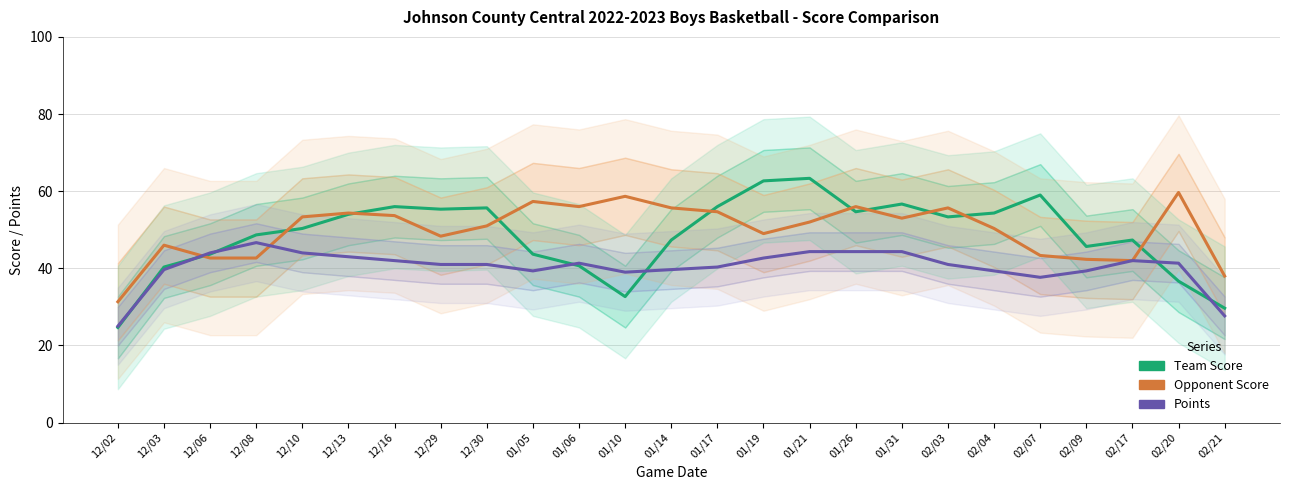

Is it true that Team Score equals 99.7 at 01/19?

False